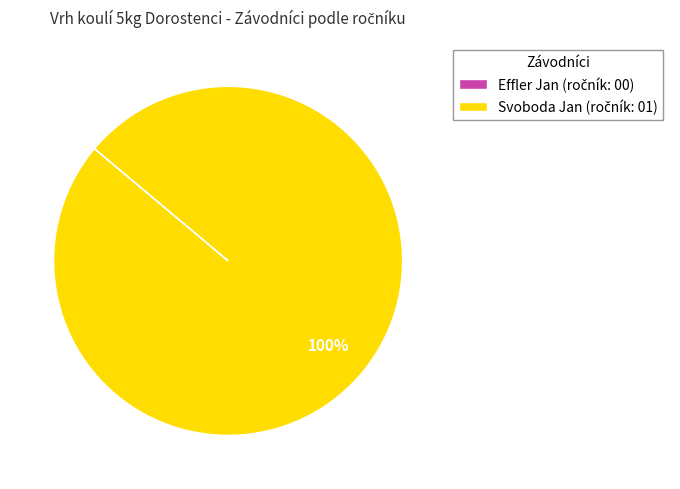

Does any single category account for the majority?

Yes